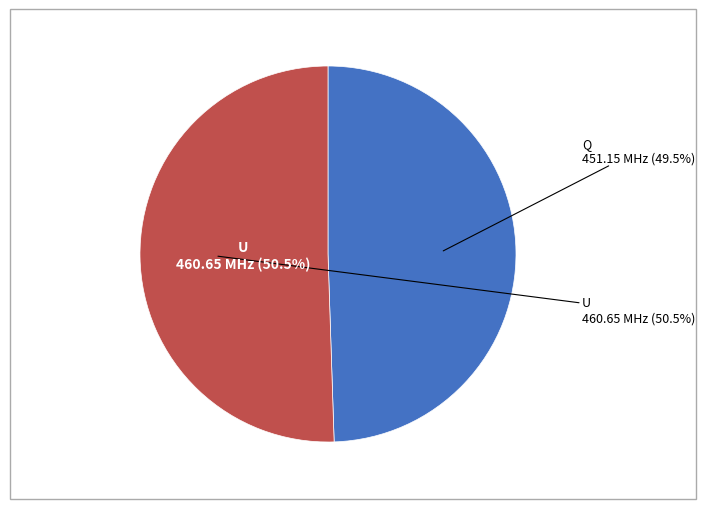

What is the ratio of the value at U to the value at Q?

1.0